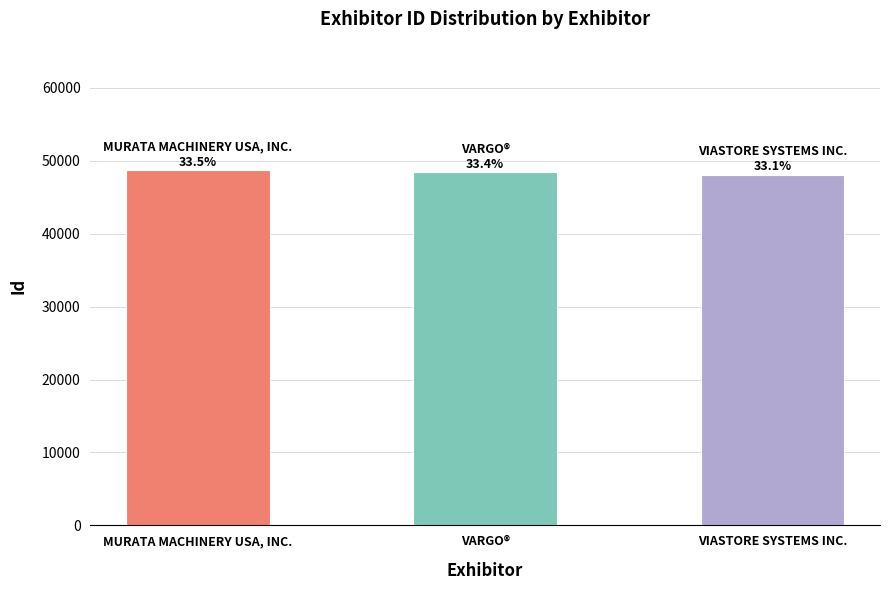

What is the label of the 1st bar from the right?

VIASTORE SYSTEMS INC.